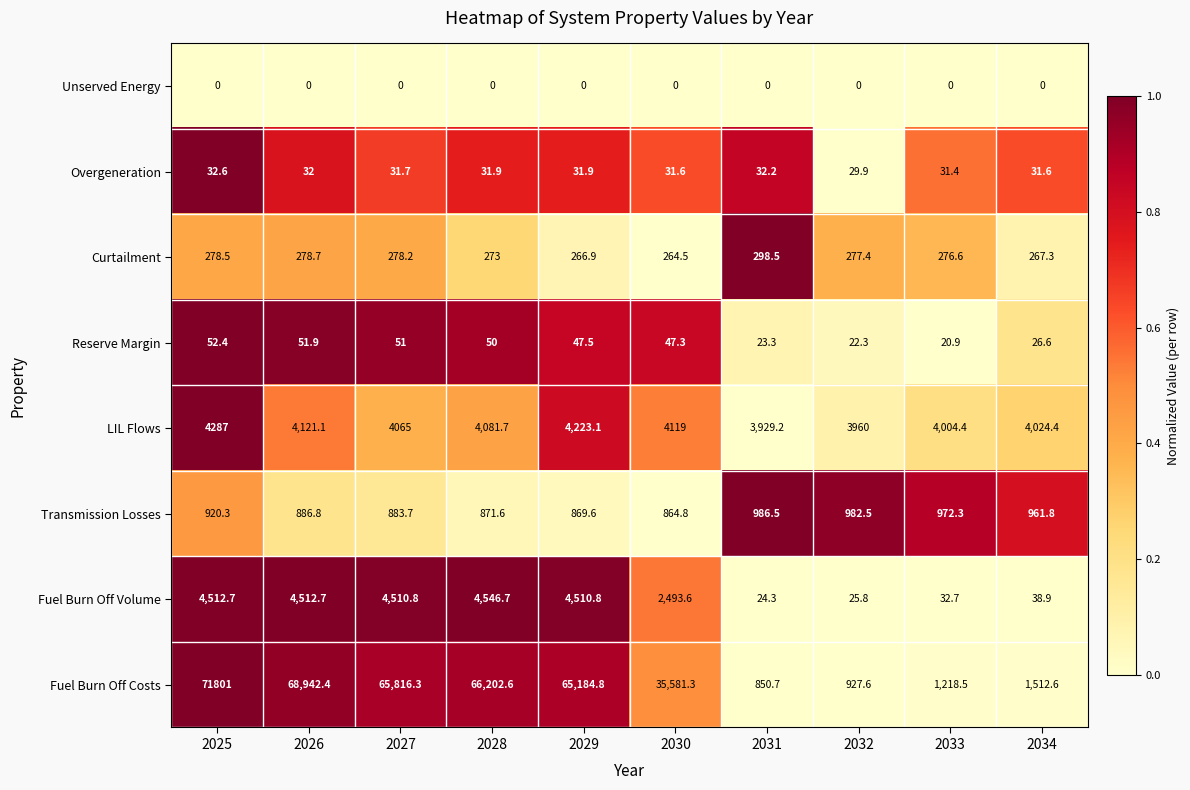

Which label corresponds to the largest value in the chart?

2025